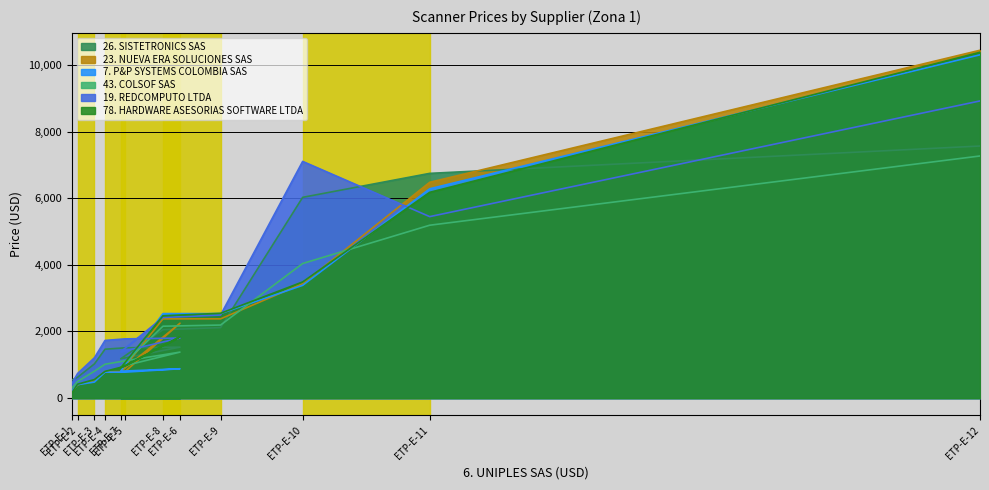

What is the difference between the 43. COLSOF SAS values at ETP-E-11 and ETP-E-9?

2996